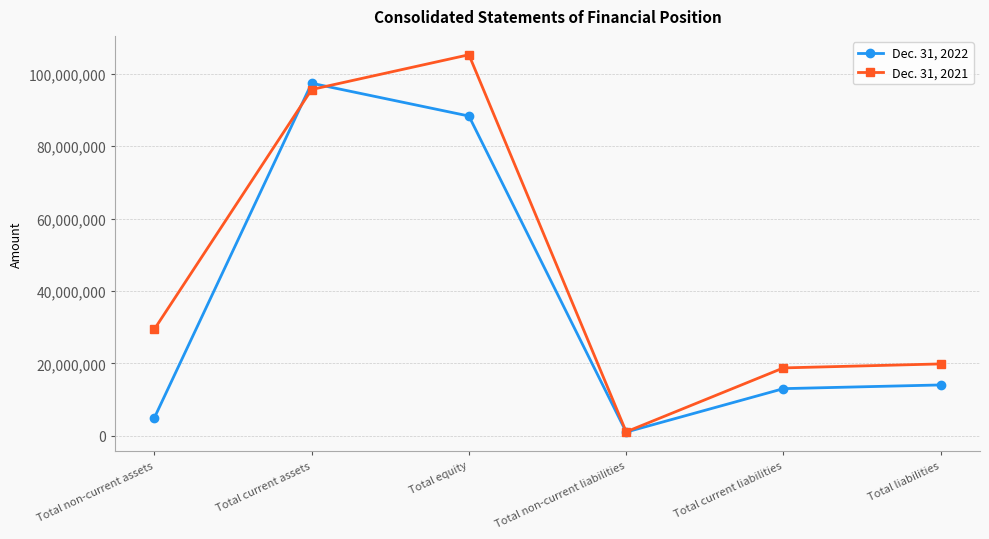

What is the value of the Dec. 31, 2021 point at the 2nd from the left?

95677896